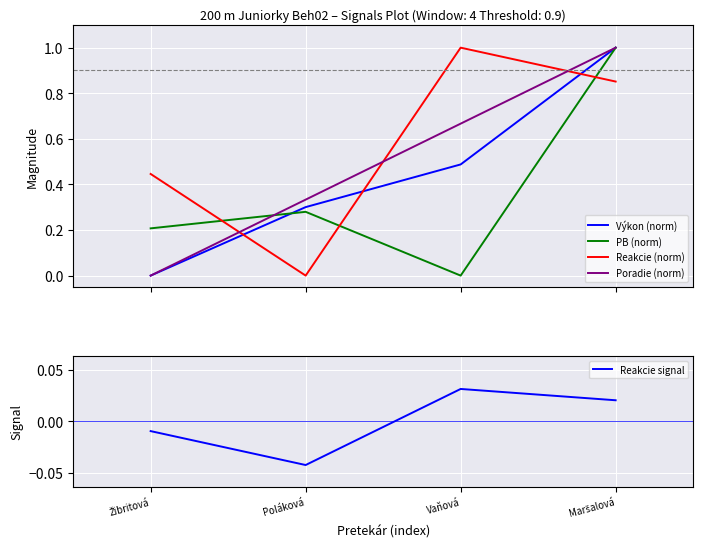

Reading right to left, list all the values displayed in this chart.

Poradie: 1.0	0.7	0.3	0.0
Výkon: 1.0	0.5	0.3	0.0
Reakcie: 0.9	1.0	0.0	0.4
PB: 1.0	0.0	0.3	0.2